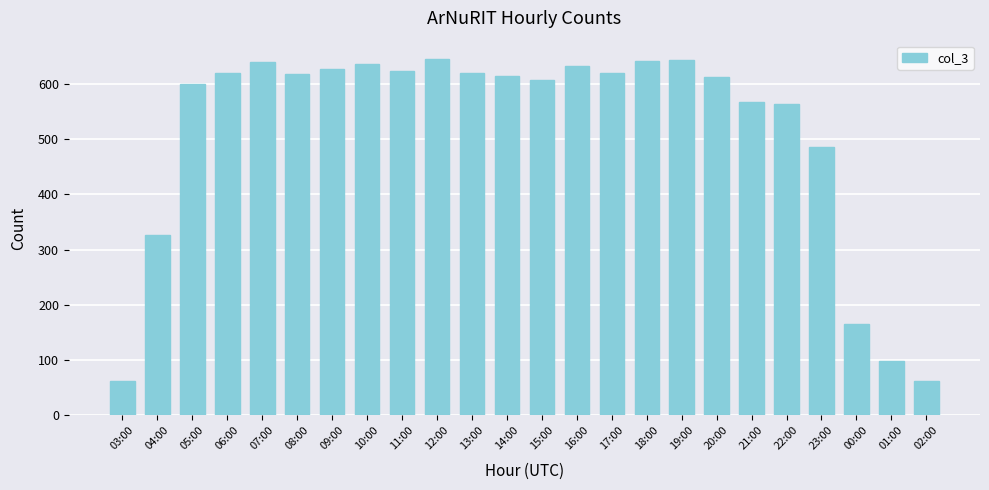

True or false: the data shows 40 at 03:00.

False